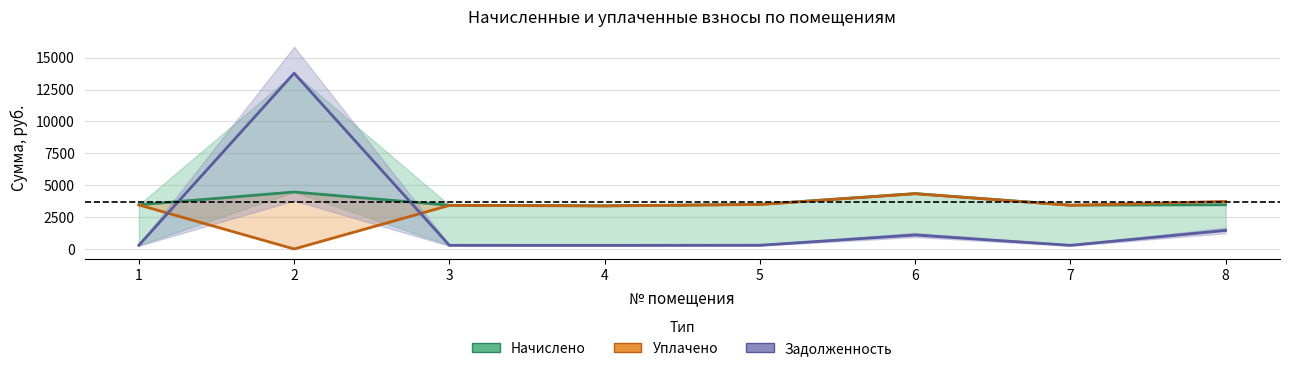

Which category has the highest value across all series?

2